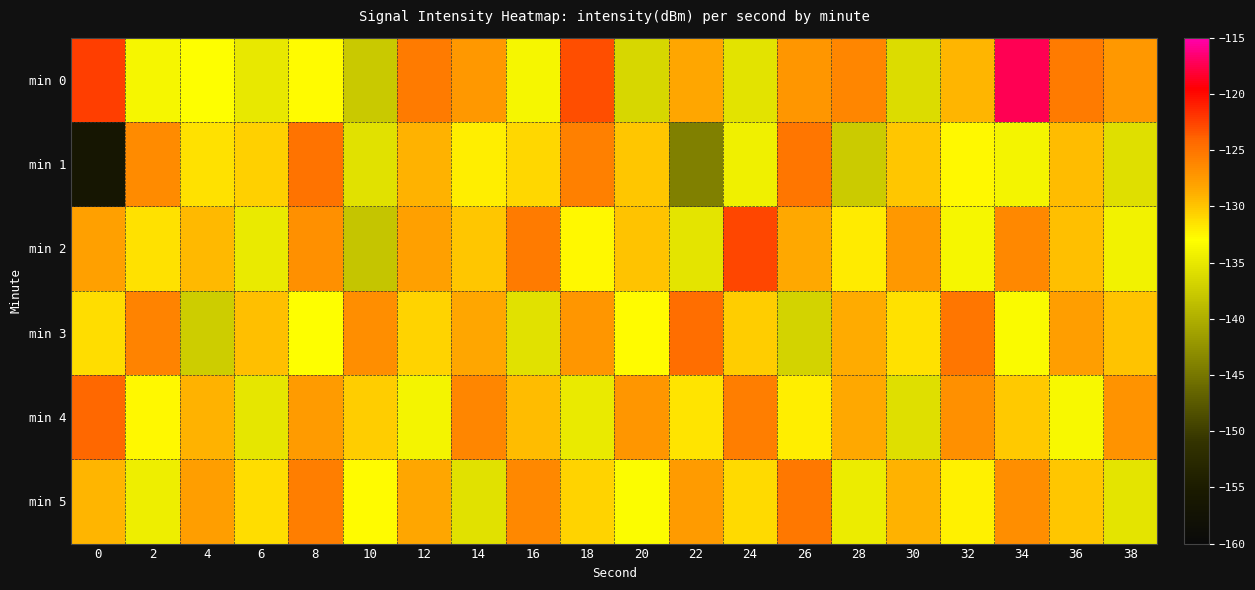

List the series in order of their peak value, highest first.

min 0, min 2, min 4, min 3, min 1, min 5